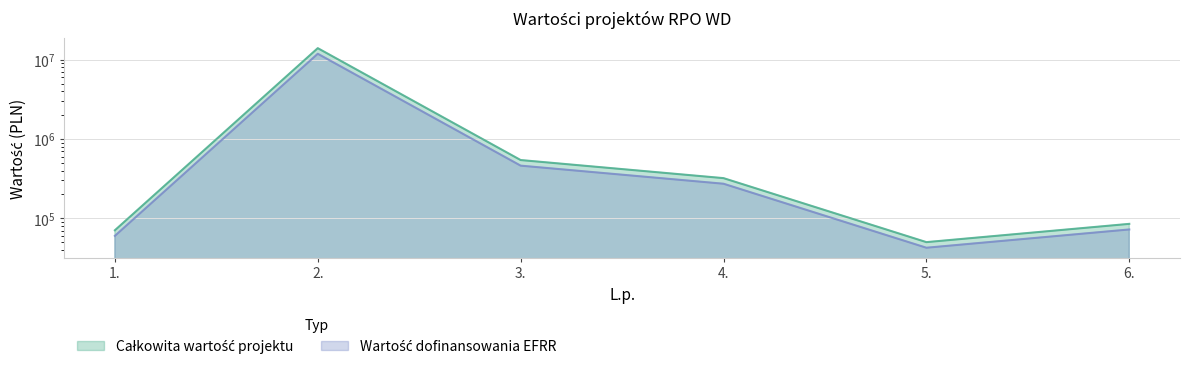

Which series has the widest spread of values?

Wartość dofinansowania EFRR